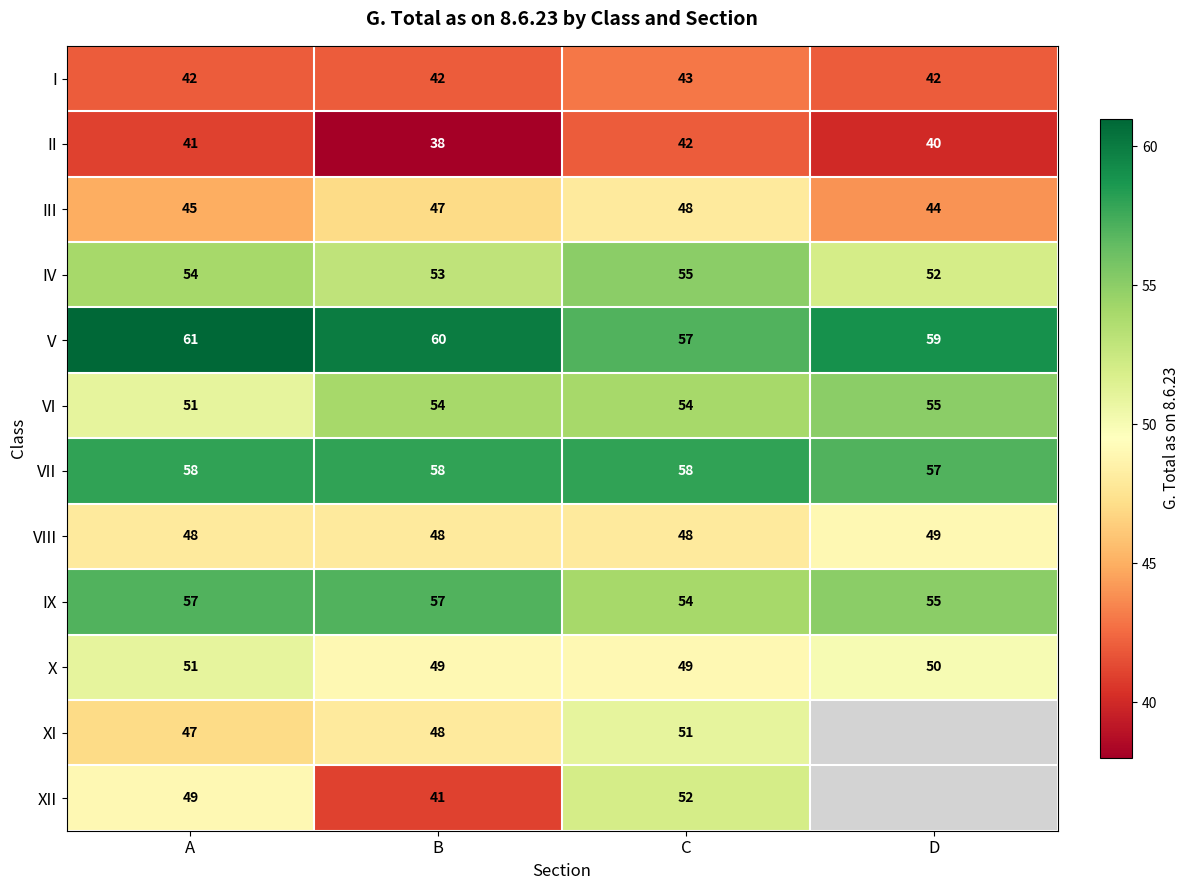

Is the value of IX at B greater than the value of XI at C?

Yes